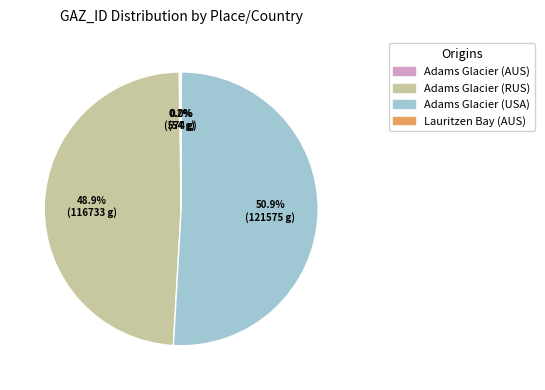

Is it true that Adams Glacier (USA) is 57% of the pie?

False